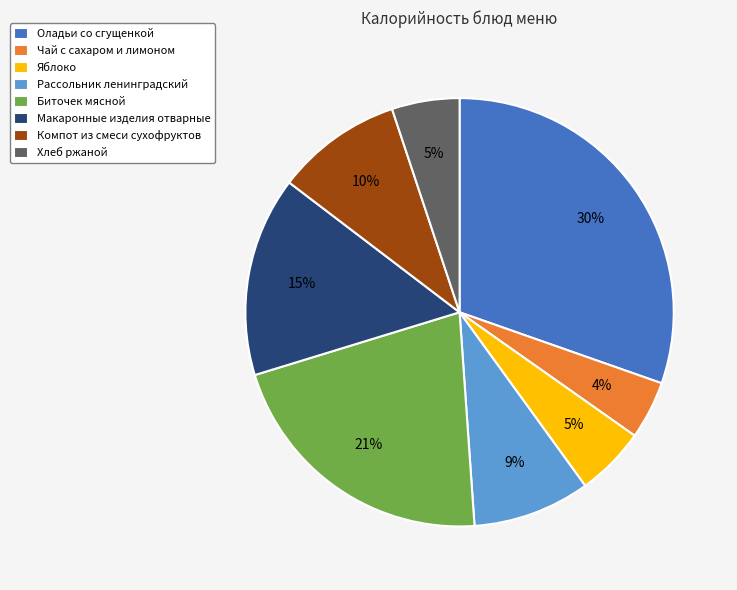

Which has a higher value, Оладьи со сгущенкой or Компот из смеси сухофруктов?

Оладьи со сгущенкой